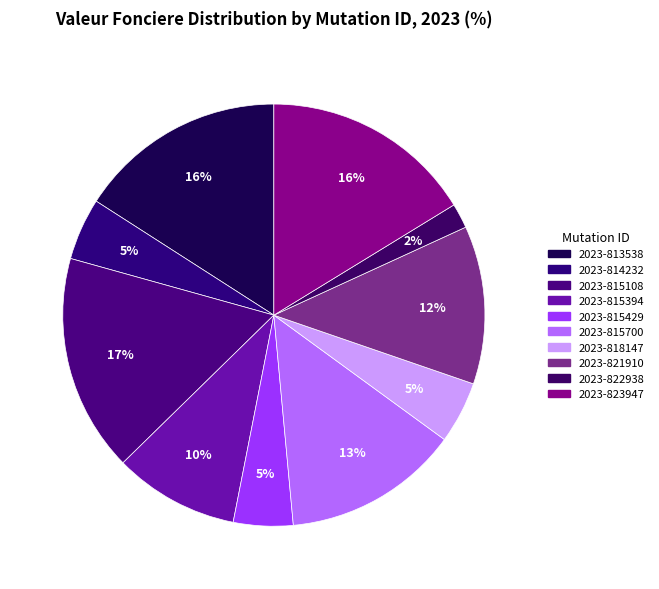

Does 2023-813538 account for over 50% of the chart?

No